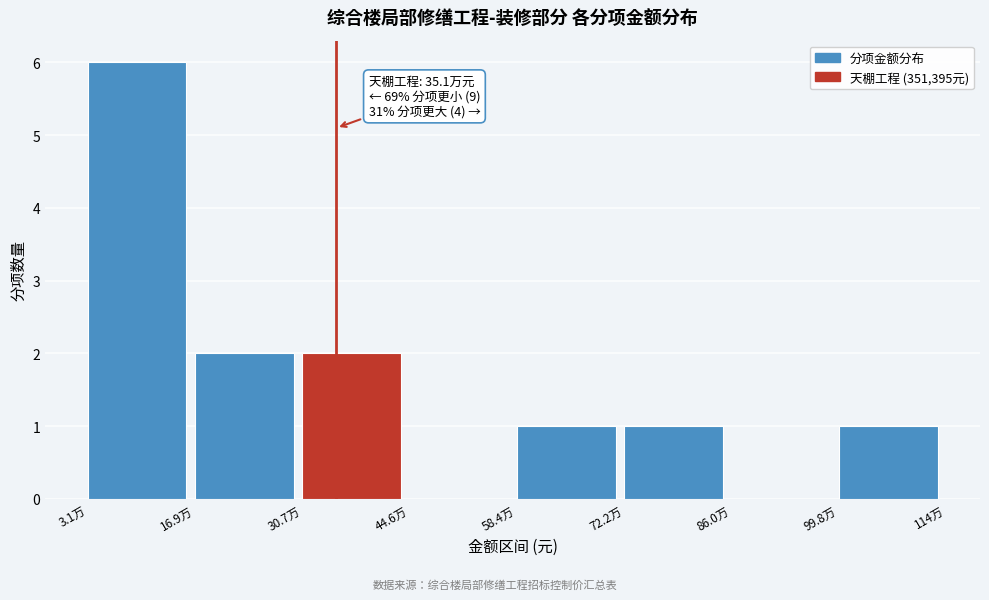

Reading left to right, what are all the values shown in this chart?

3.1万=6	16.9万=2	30.7万=2	44.6万=0	58.4万=1	72.2万=1	86.0万=0	99.8万=1